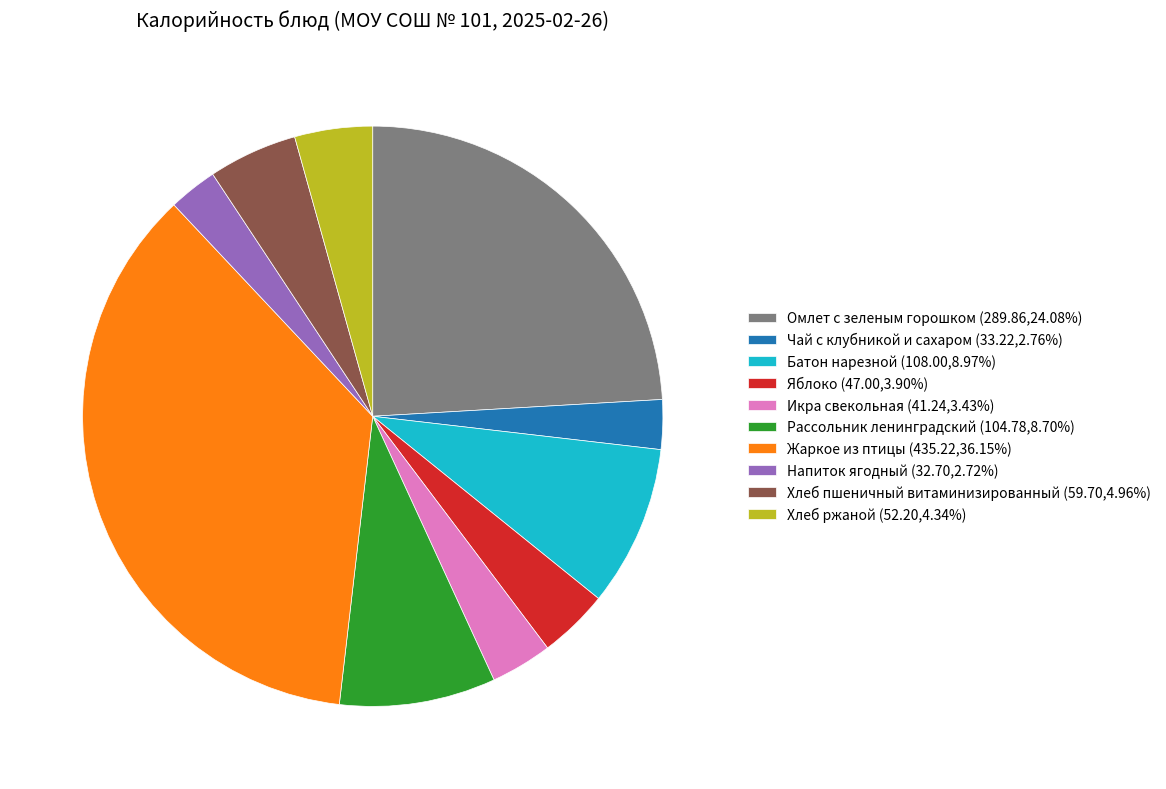

How many segments does this pie chart have?

10